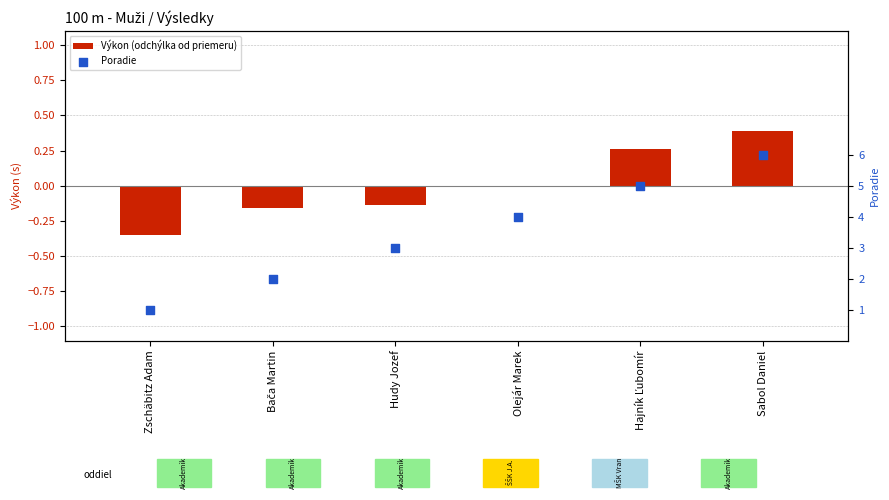

Which series has the largest total across all categories?

Poradie